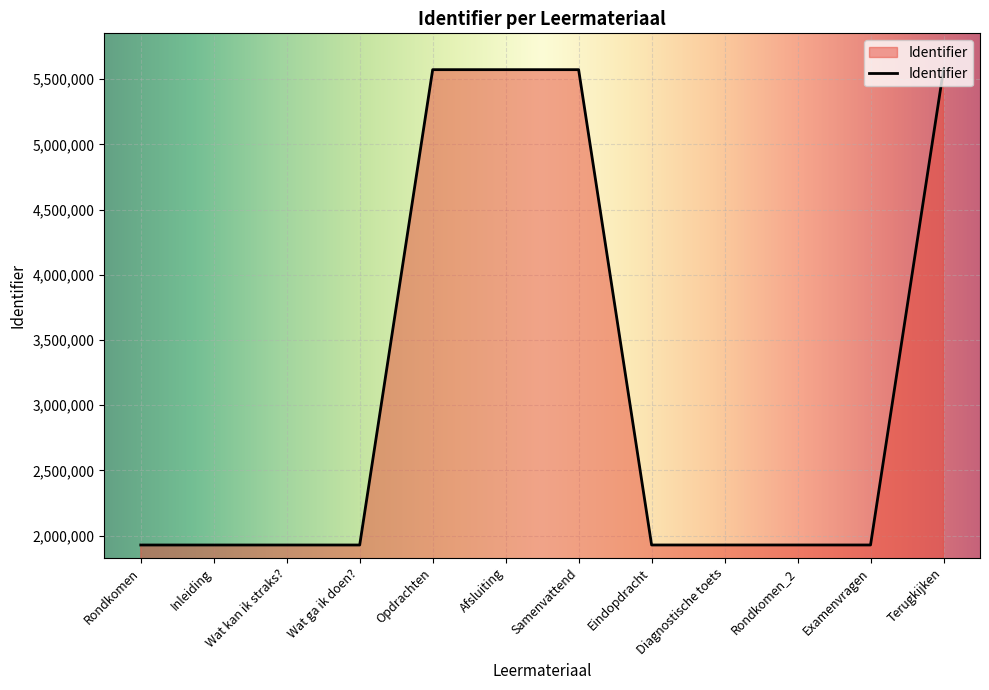

Is it true that the value at Diagnostische toets is 1927679?

True